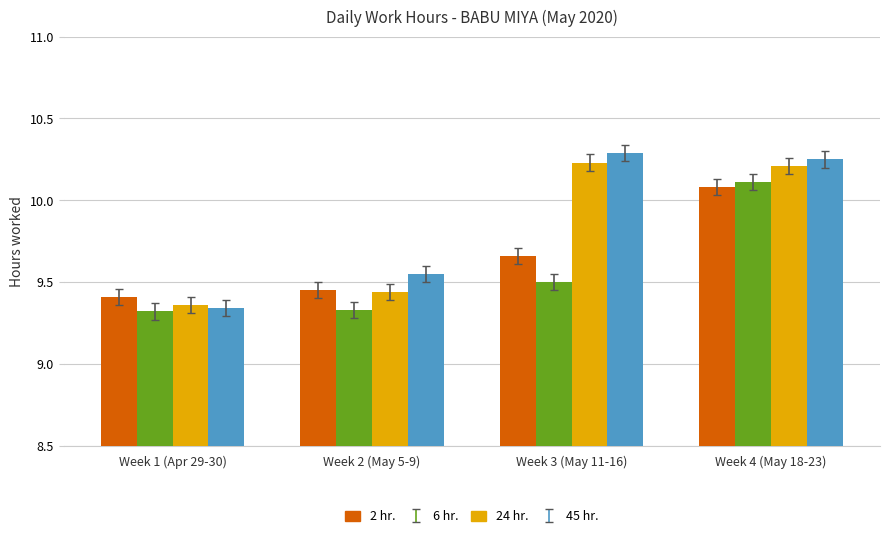

At which label does 24 hr. first exceed 10?

Week 3 (May 11-16)